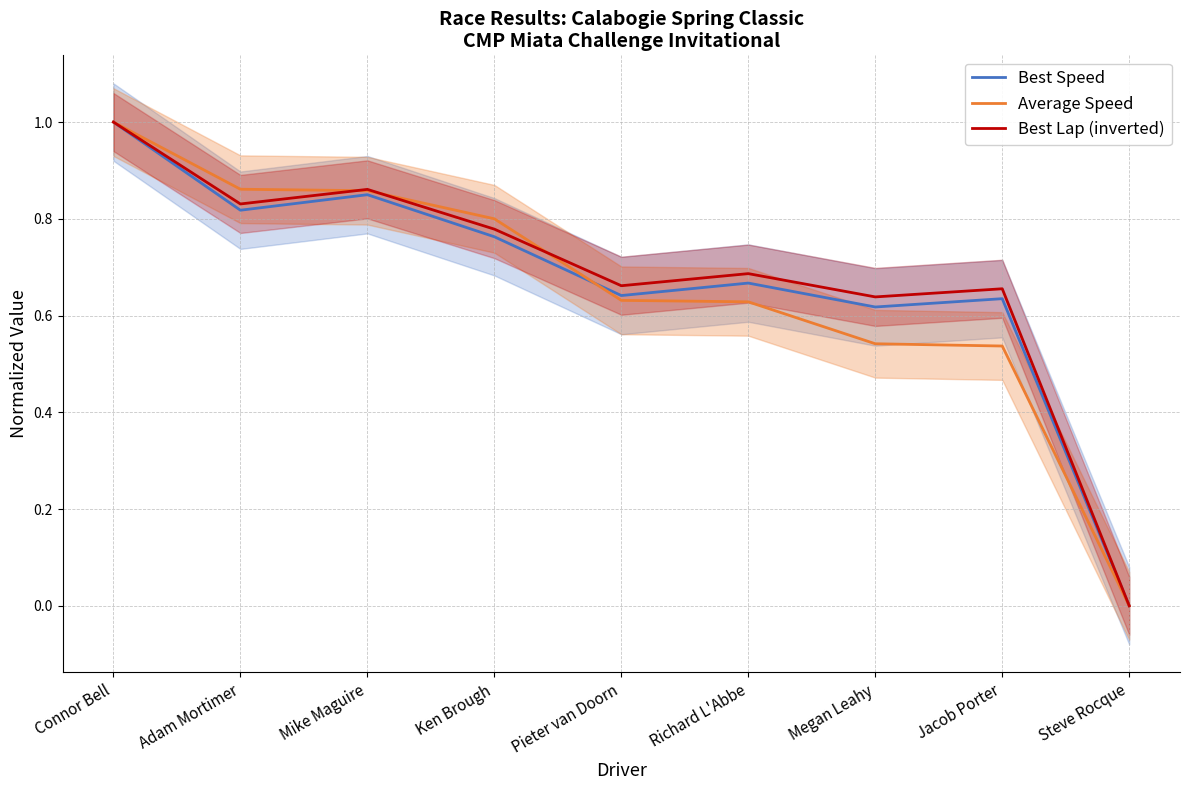

What is the label of the 8th point from the right?

Adam Mortimer